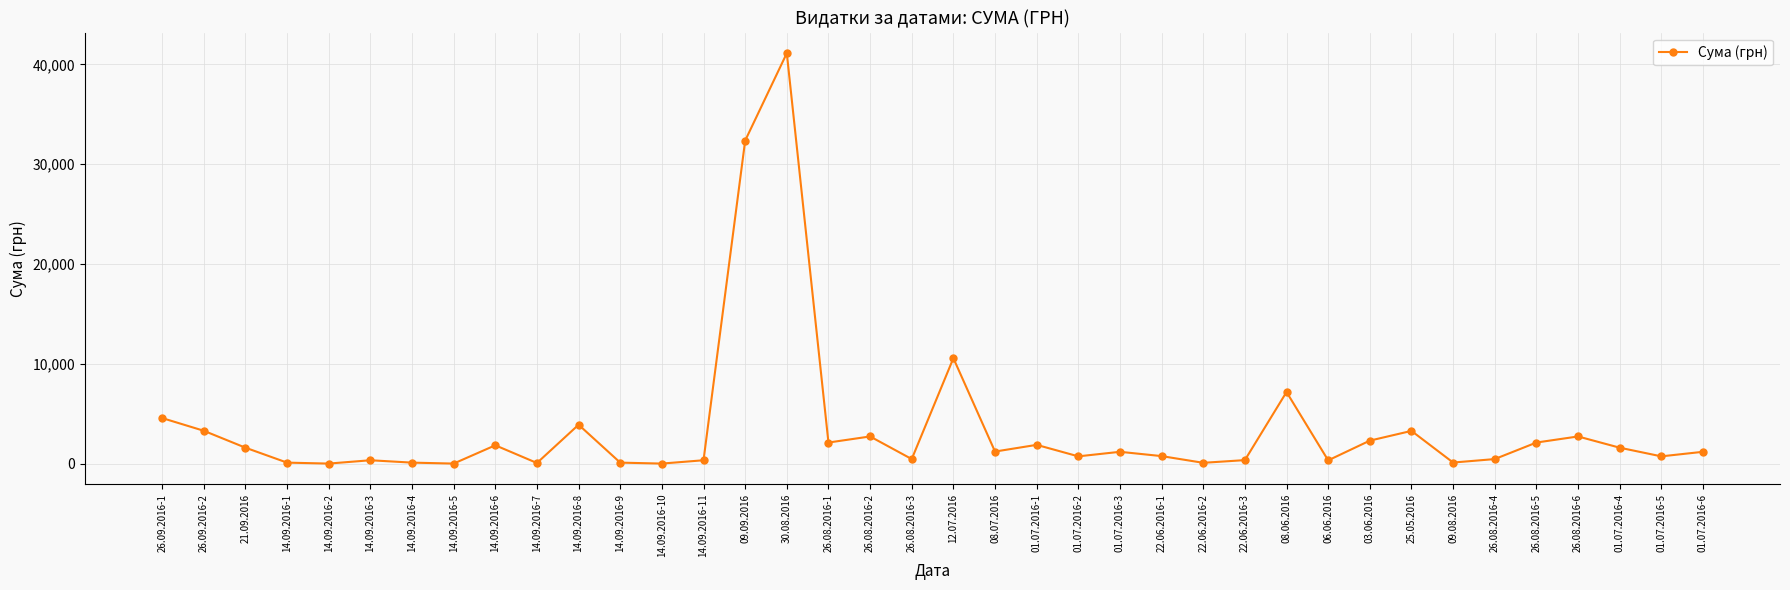

What is the value of the 8th point from the left?

31.6